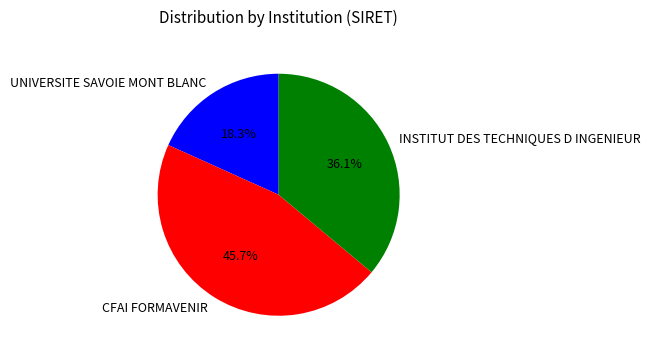

What portion of the pie excludes INSTITUT DES TECHNIQUES D INGENIEUR?

63.9%